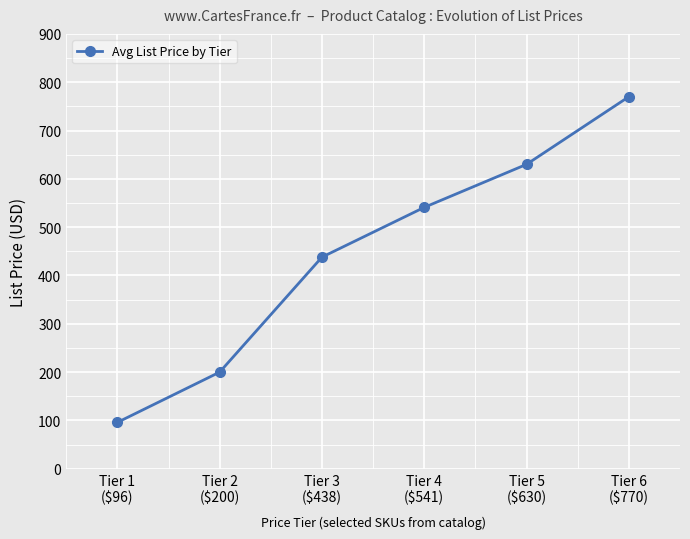

Count the number of categories in the chart.

6